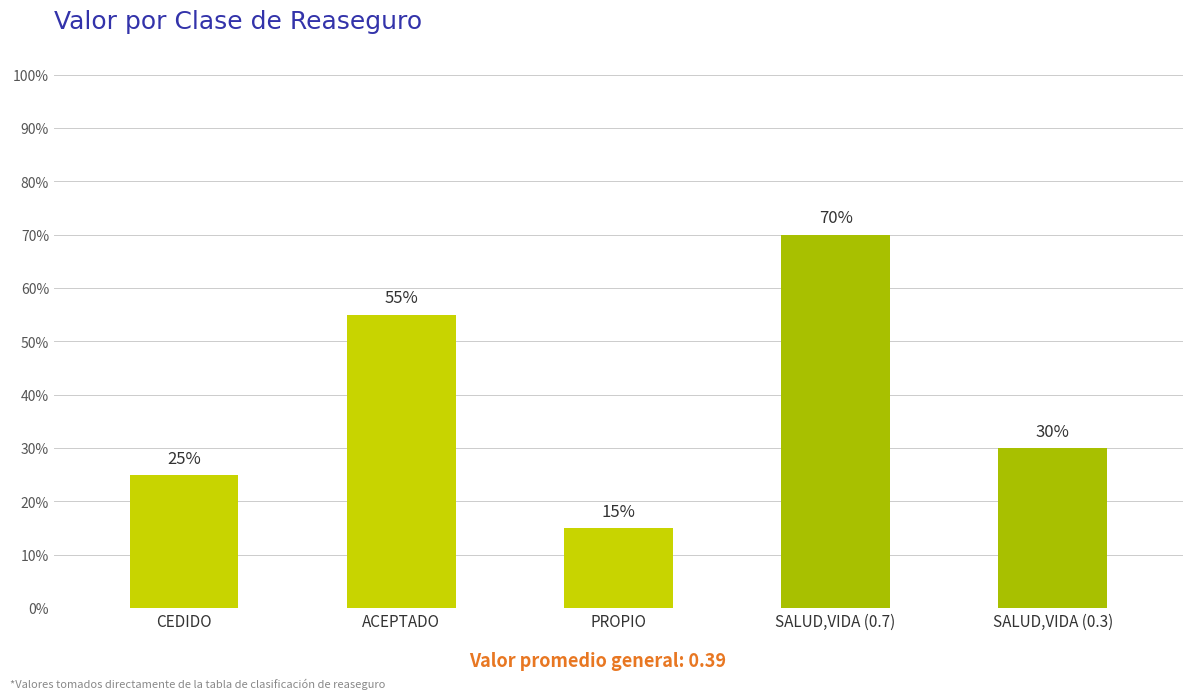

Which category has the lowest value across all series?

PROPIO